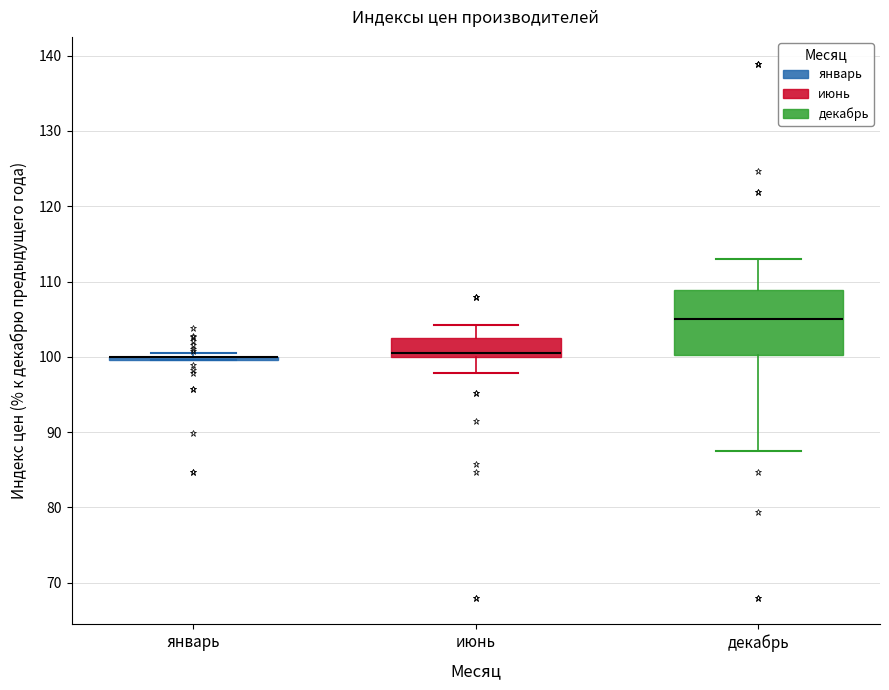

Which box is the tallest, from its lower edge to its upper edge?

декабрь